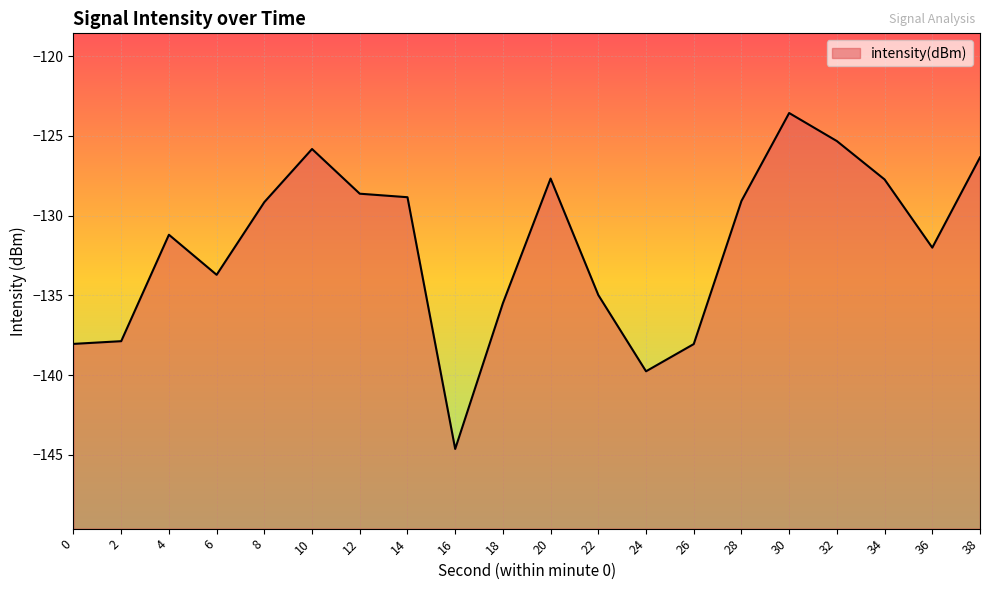

What is the minimum value shown in the chart?

-144.6